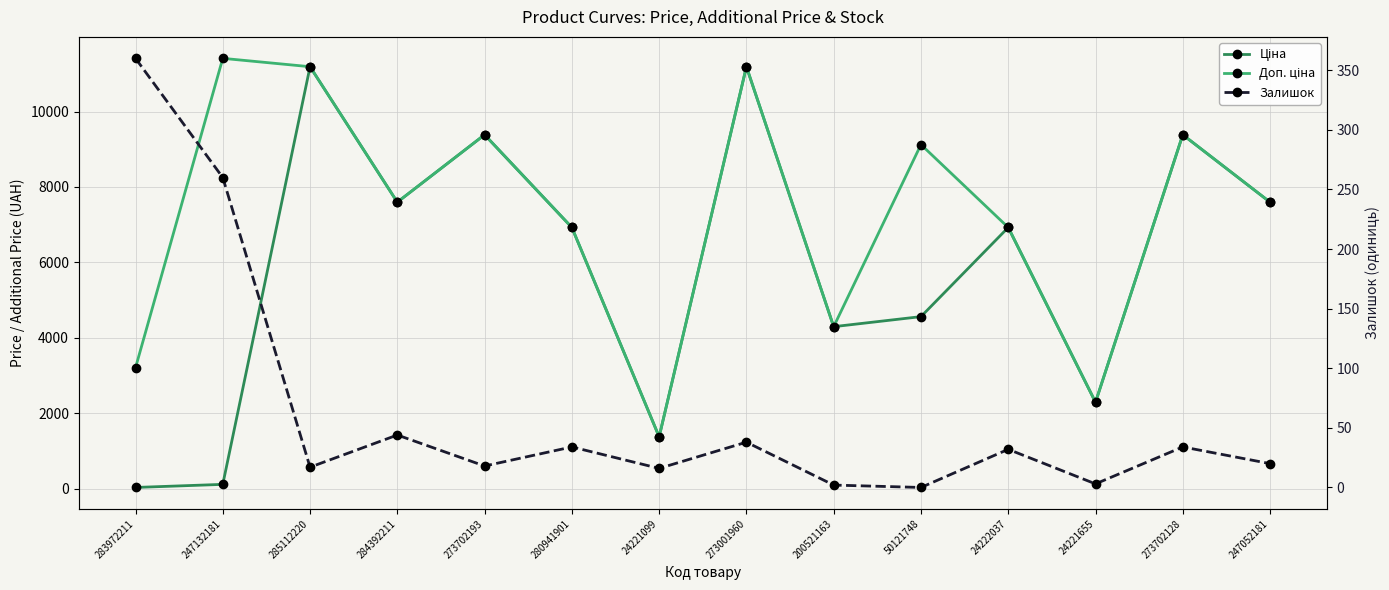

How many intersections are there between Ціна and Залишок?

1